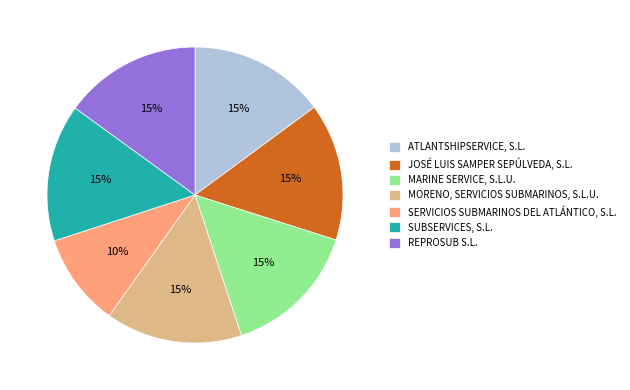

To the nearest percent, what is the combined percentage of SUBSERVICES, S.L. and SERVICIOS SUBMARINOS DEL ATLÁNTICO, S.L.?

25%